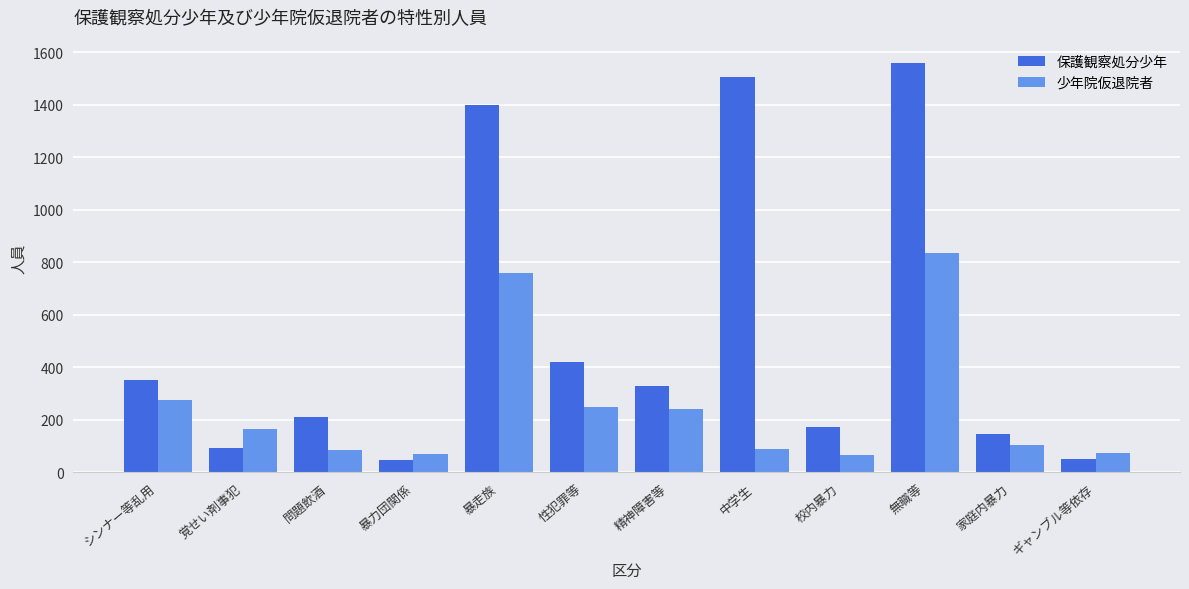

What is the value of the 少年院仮退院者 bar at the 4th from the left?

71